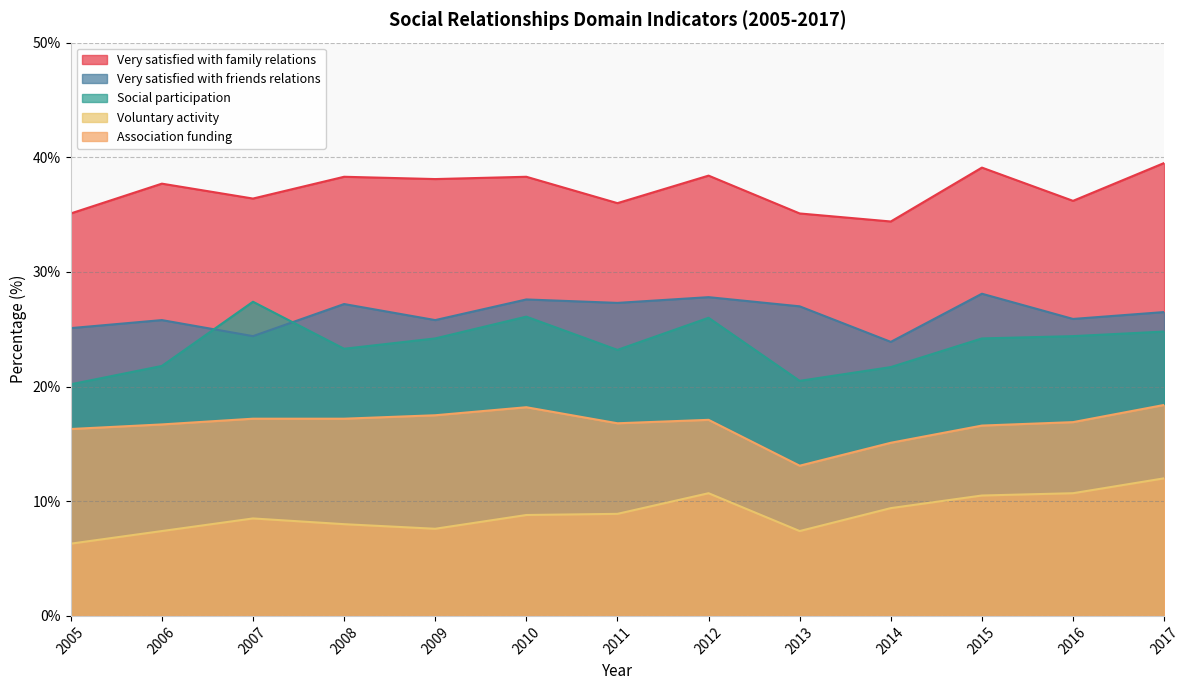

What is the spread (max minus min) of values at 2012?

27.7